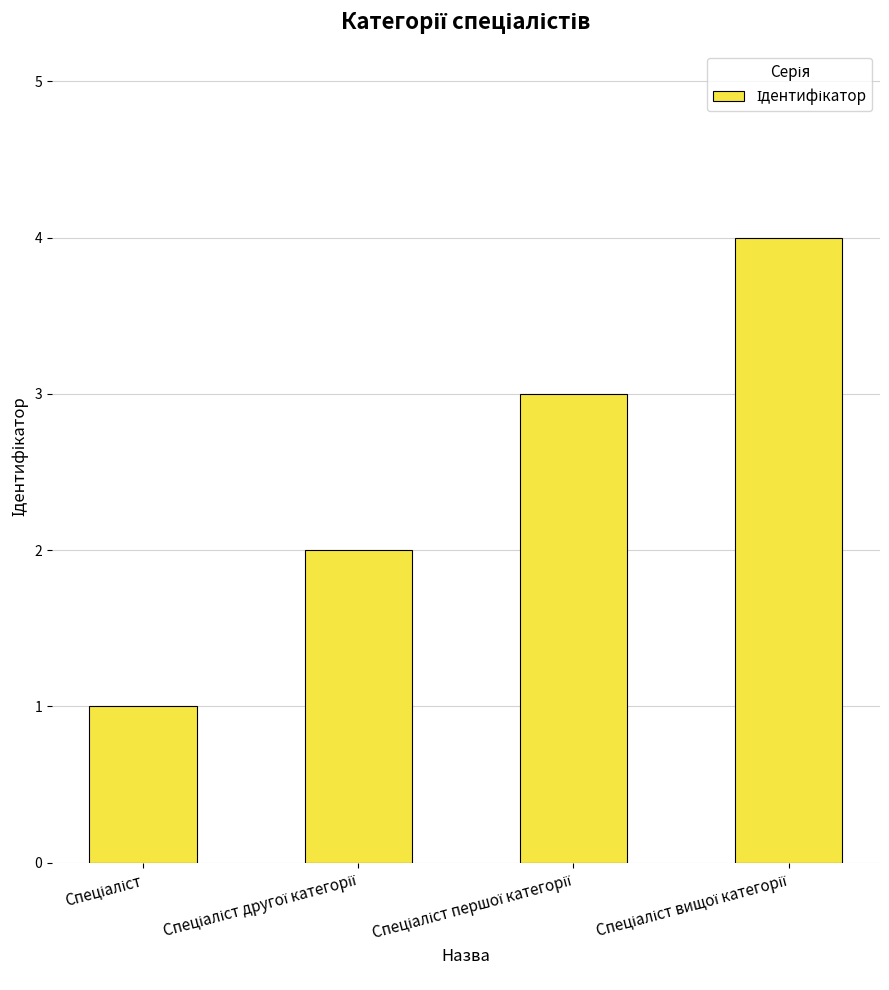

What is the maximum value shown in the chart?

4